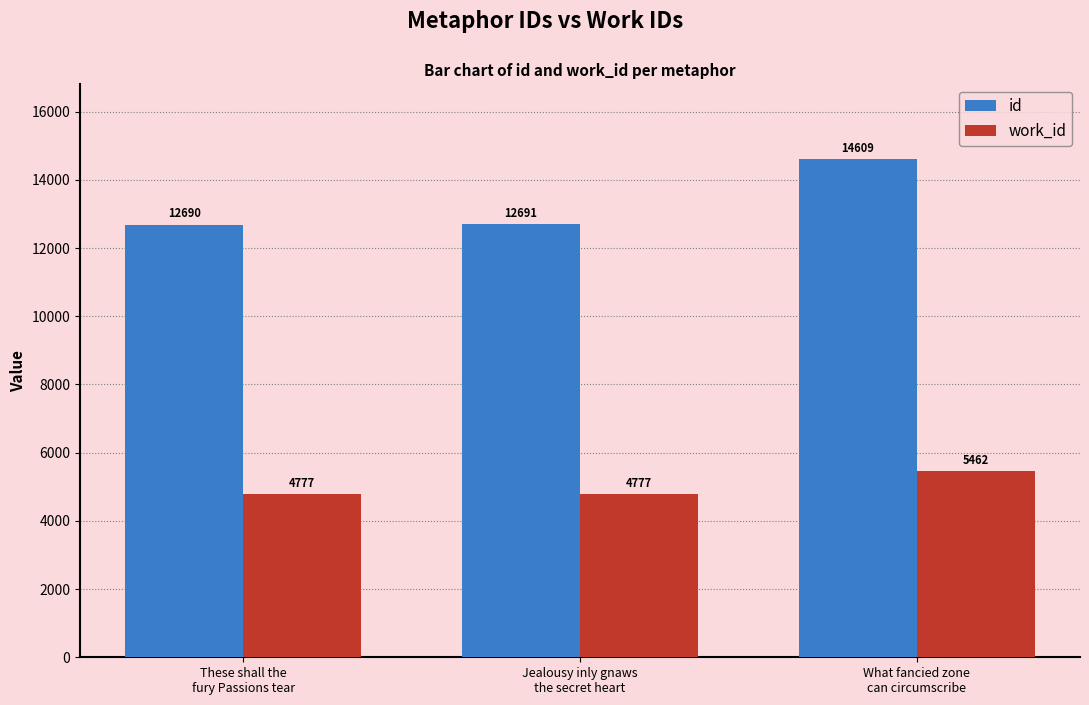

What is the highest value of the id series?

14609